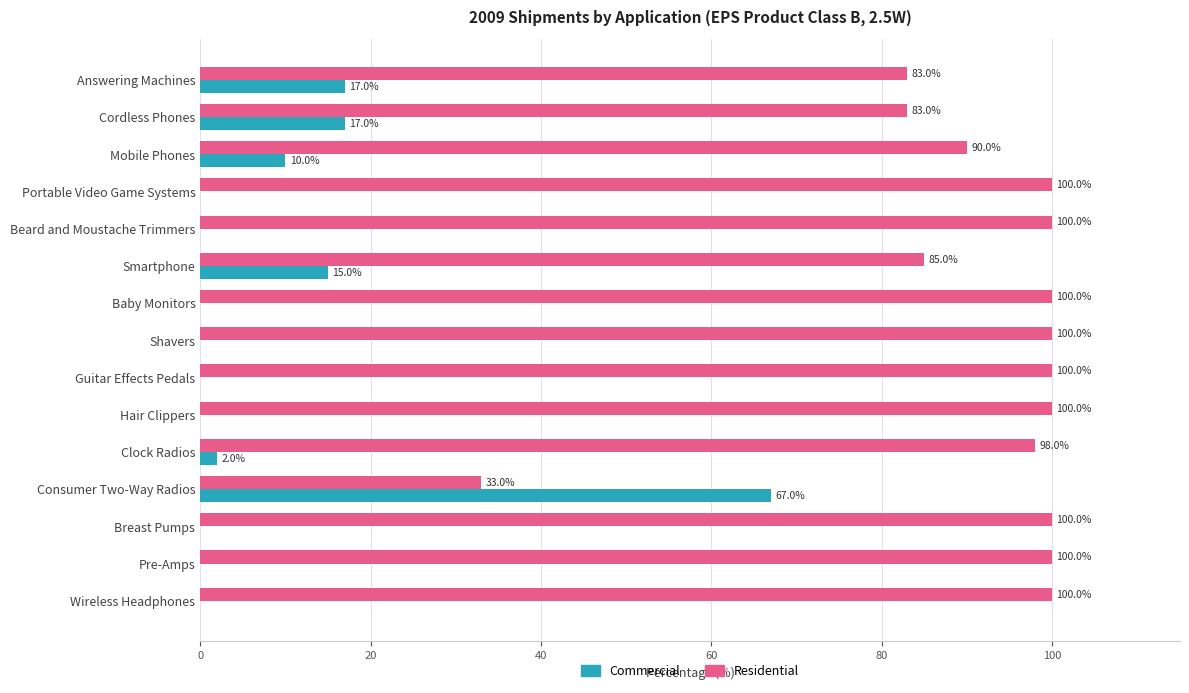

Is the value of Residential at Clock Radios greater than the value of Commercial at Portable Video Game Systems?

Yes